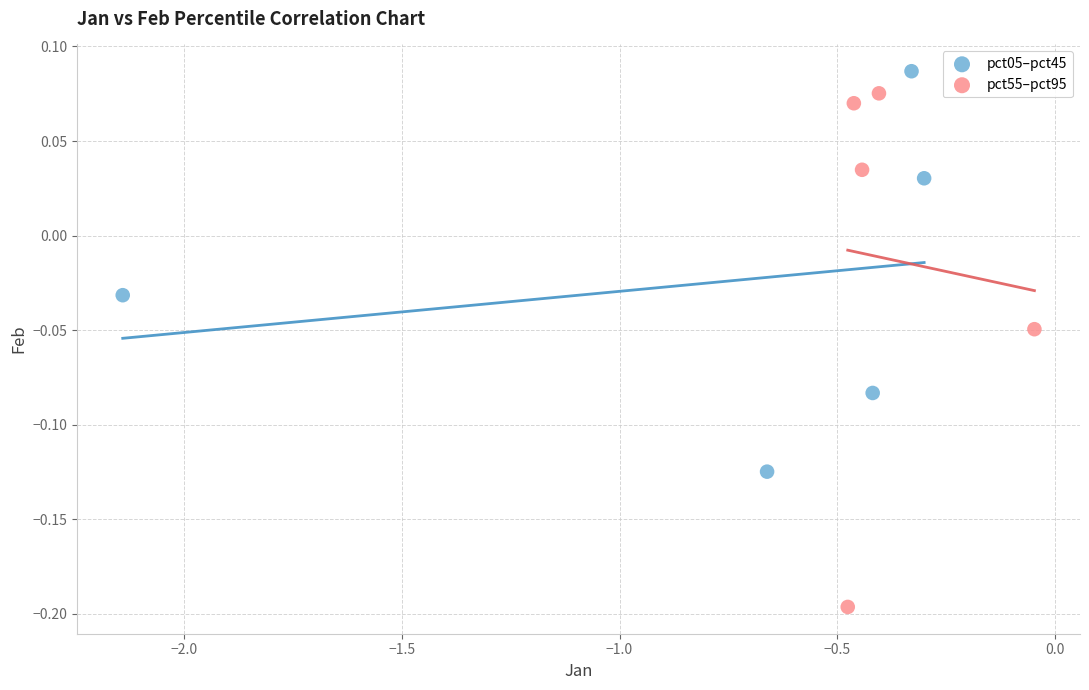

Which series reaches the minimum Y coordinate?

pct55–pct95